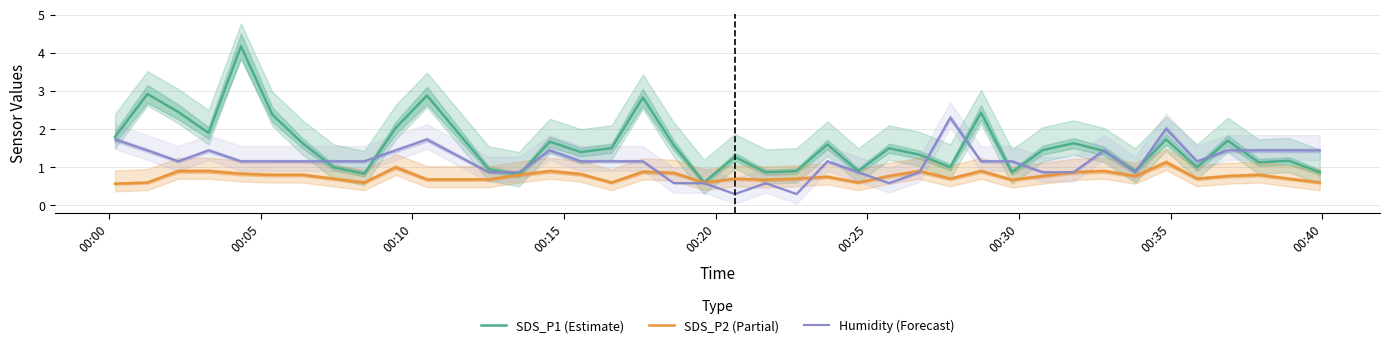

At how many categories does at least one series exceed 1?

32